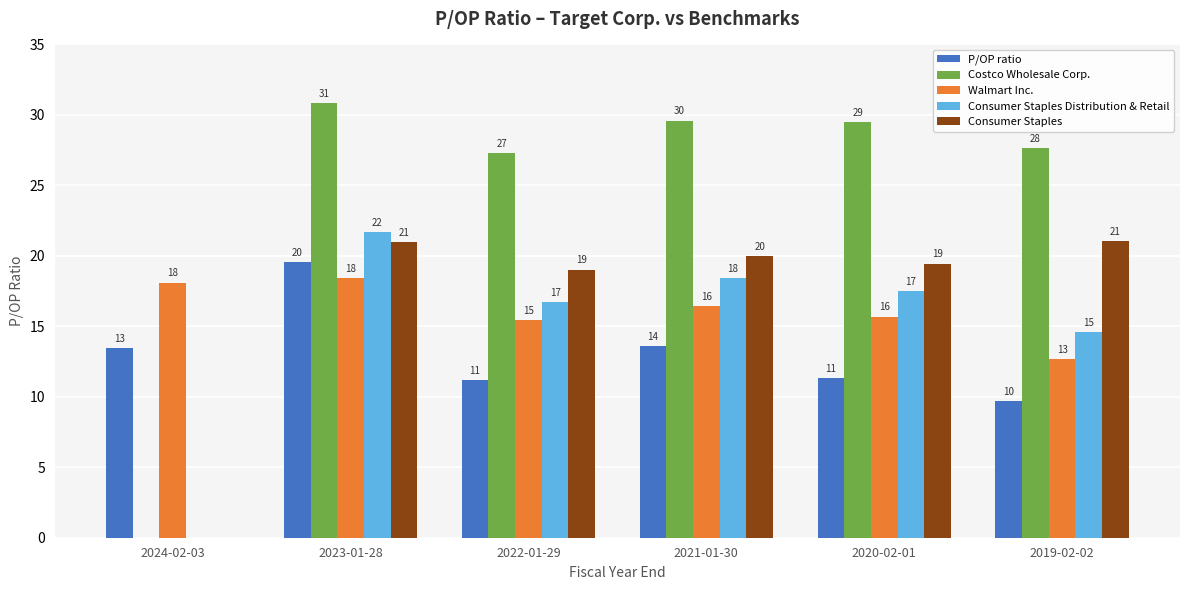

What are all the series names shown in the legend?

P/OP ratio, Costco Wholesale Corp., Walmart Inc., Consumer Staples Distribution & Retail, Consumer Staples